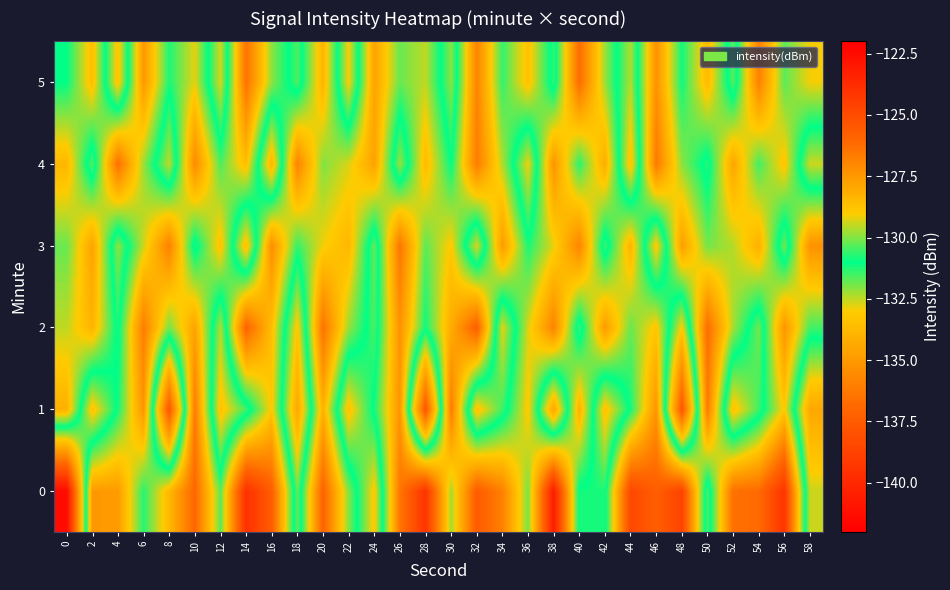

Which label corresponds to the largest value in the chart?

38